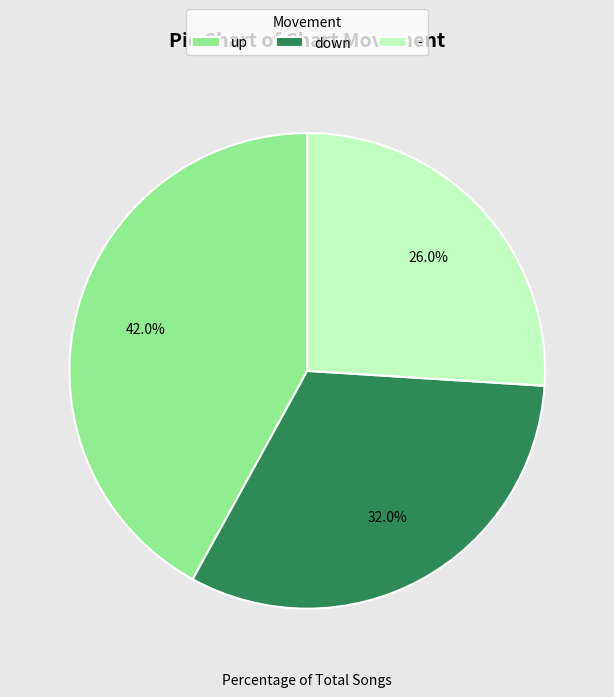

True or false: - accounts for 14% of the total.

False